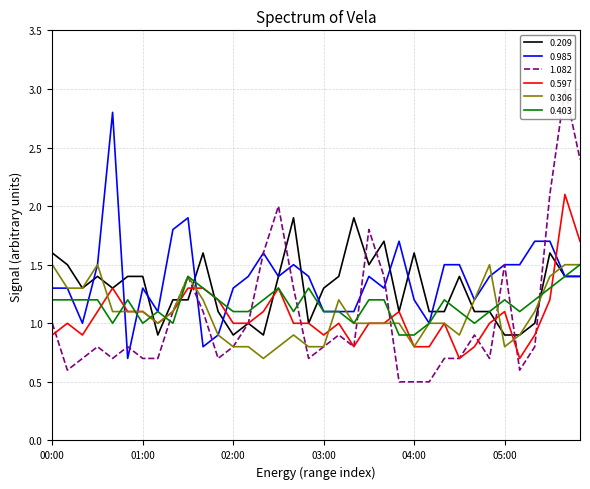

At which category is the sum across all series the highest?

05:40